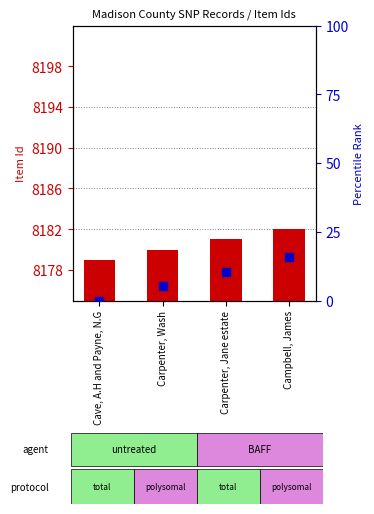

Rank the categories by value from highest to lowest.

Campbell, James, Carpenter, Jane estate, Carpenter, Wash, Cave, A.H and Payne, N.G